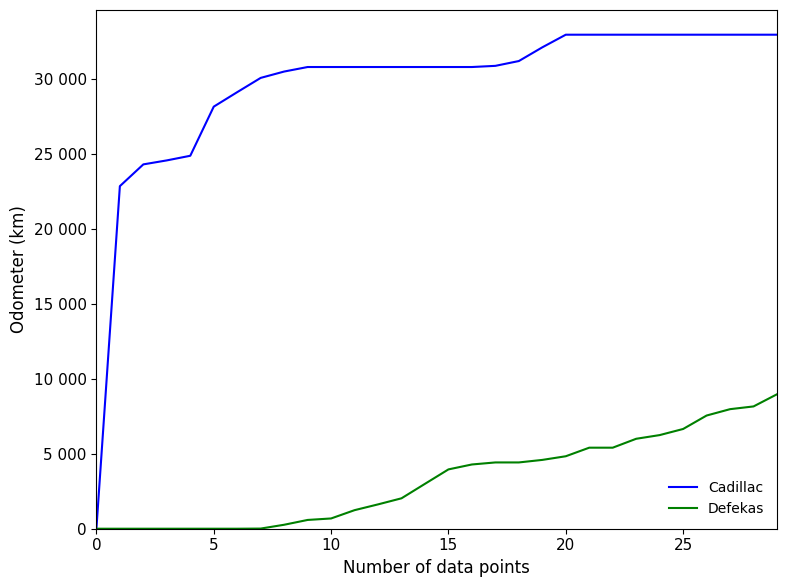

What are all the series names shown in the legend?

Cadillac, Defekas